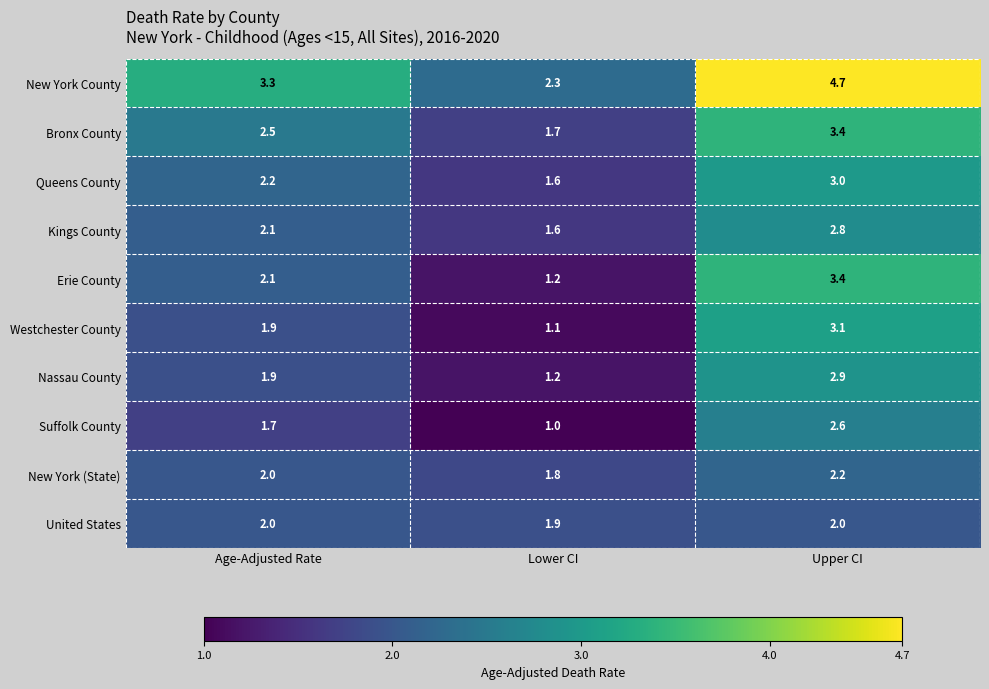

The United States series shows 1.9 at Lower CI. True or false?

True